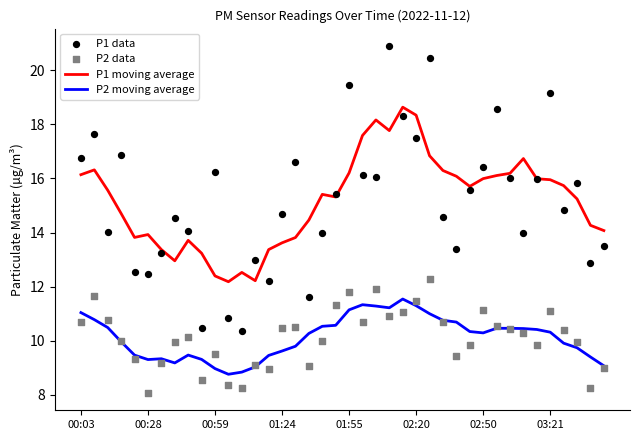

Which series reaches the minimum Y coordinate?

P2 data